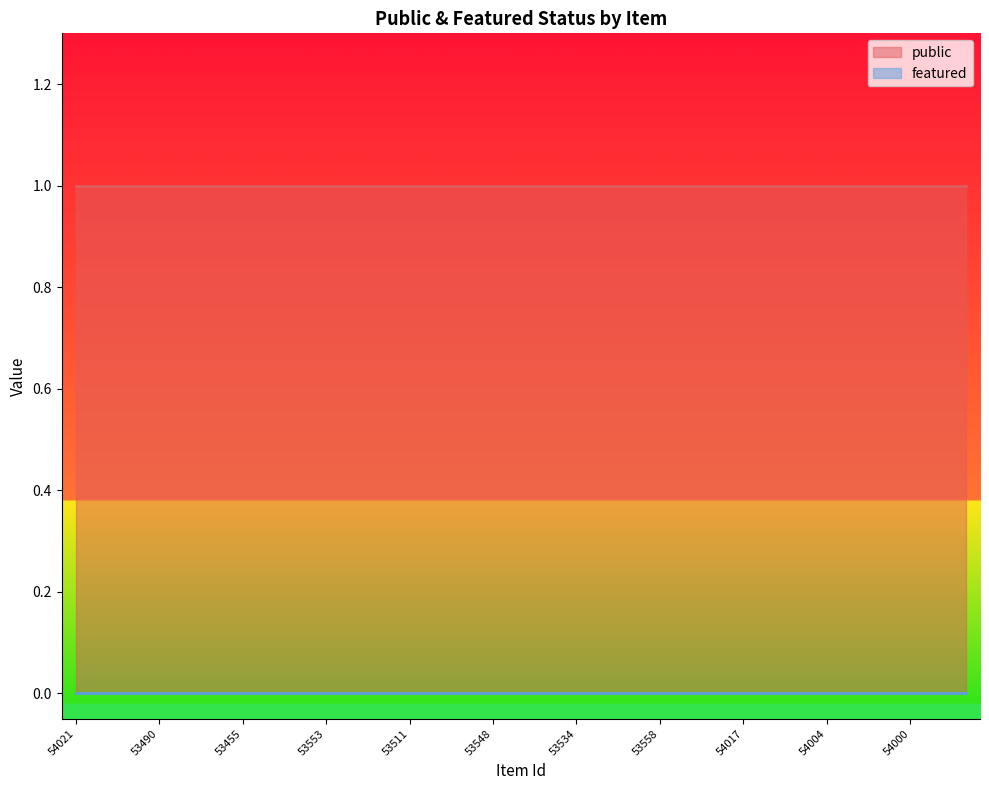

What is the value of the public point at the 1st from the left?

1